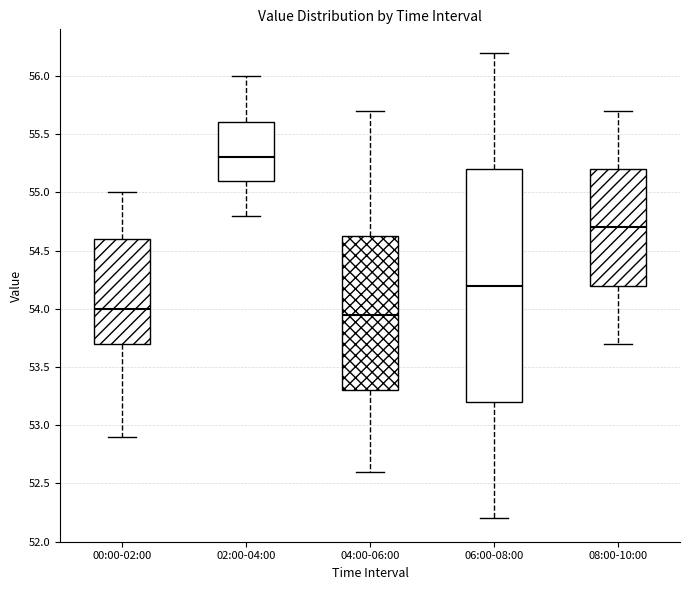

Which box has the highest median line?

02:00-04:00